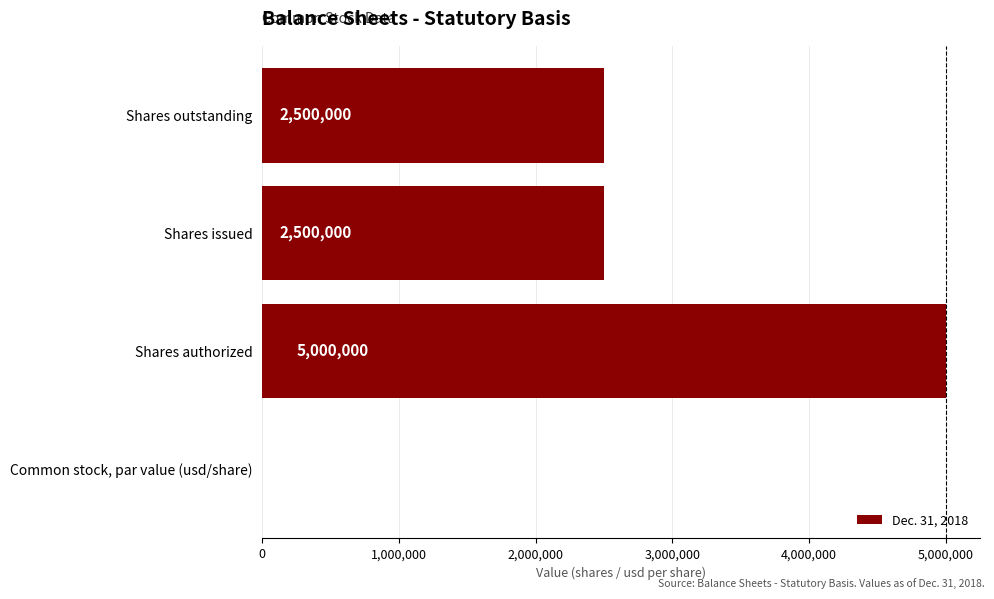

Reading top to bottom, what are all the values shown in this chart?

Shares outstanding=2500000	Shares issued=2500000	Shares authorized=5000000	Common stock, par value (usd/share)=1